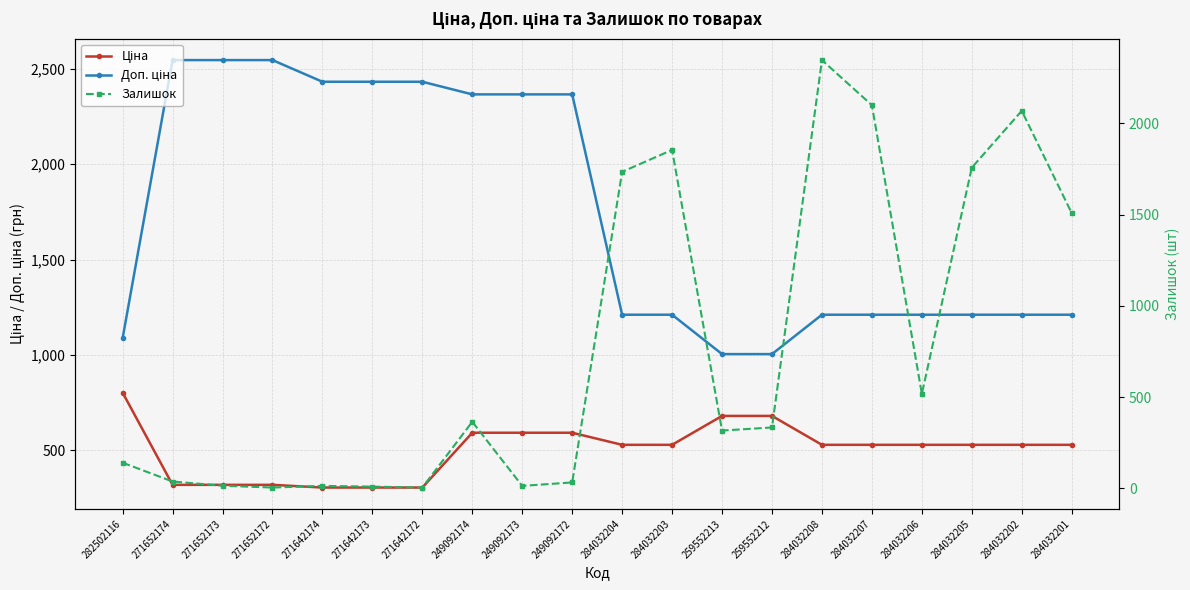

How many lines are shown in the chart?

3